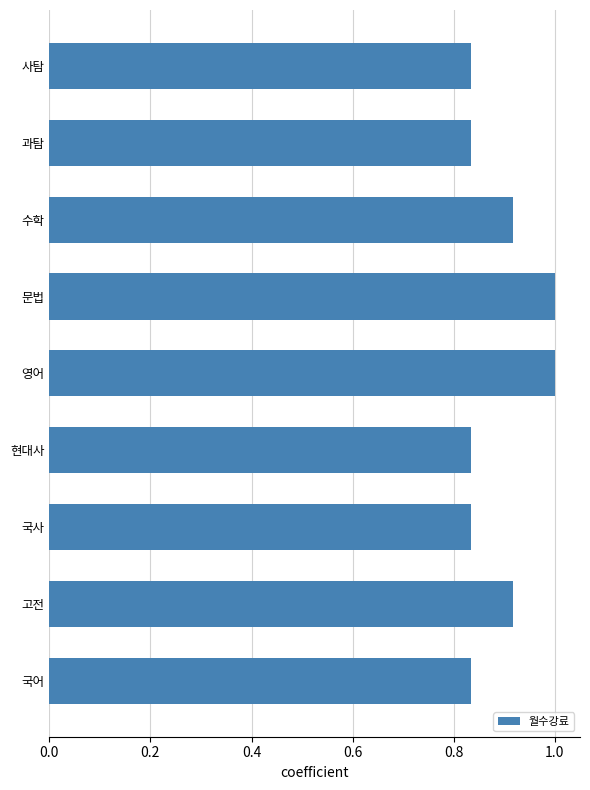

Which has a higher value, 사탐 or 고전?

고전